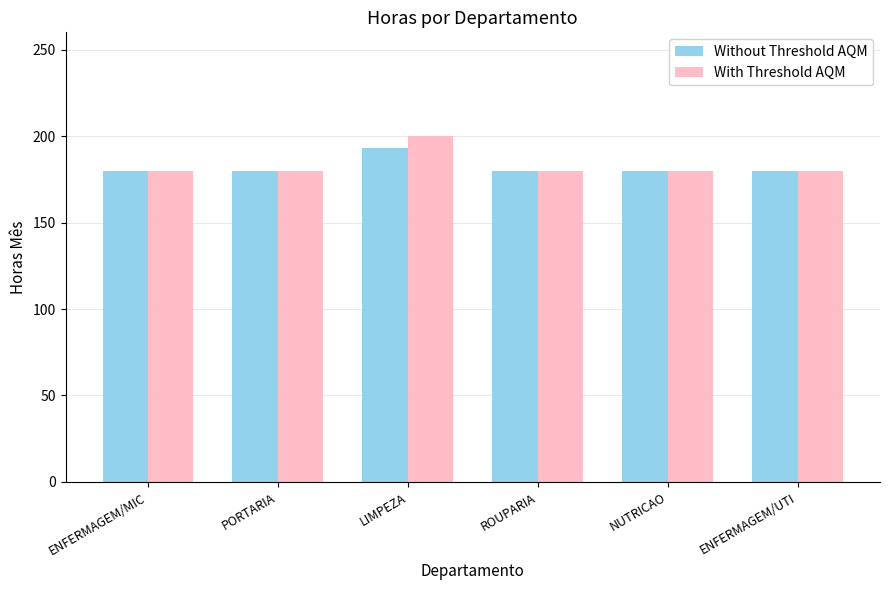

Reading left to right, extract all data points from this chart.

Without Threshold AQM: ENFERMAGEM/MIC=180.0	PORTARIA=180.0	LIMPEZA=193.3	ROUPARIA=180.0	NUTRICAO=180.0	ENFERMAGEM/UTI=180.0
With Threshold AQM: ENFERMAGEM/MIC=180.0	PORTARIA=180.0	LIMPEZA=200.0	ROUPARIA=180.0	NUTRICAO=180.0	ENFERMAGEM/UTI=180.0